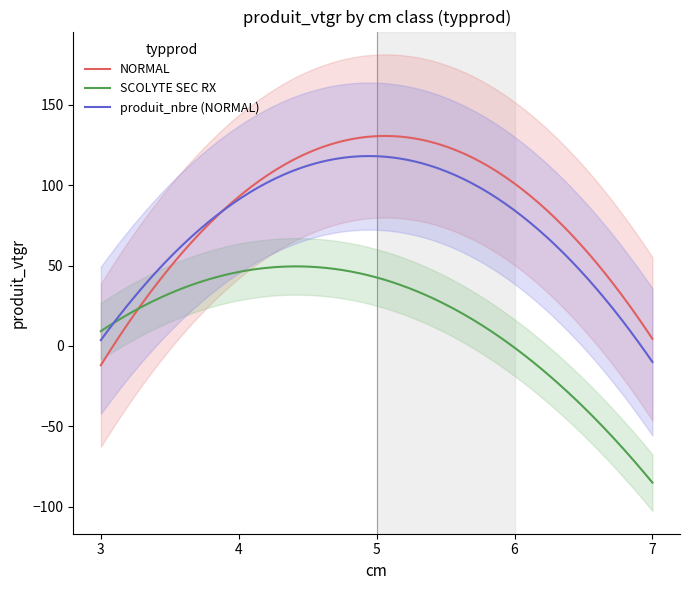

Which has a higher value, 7 or 5?

5